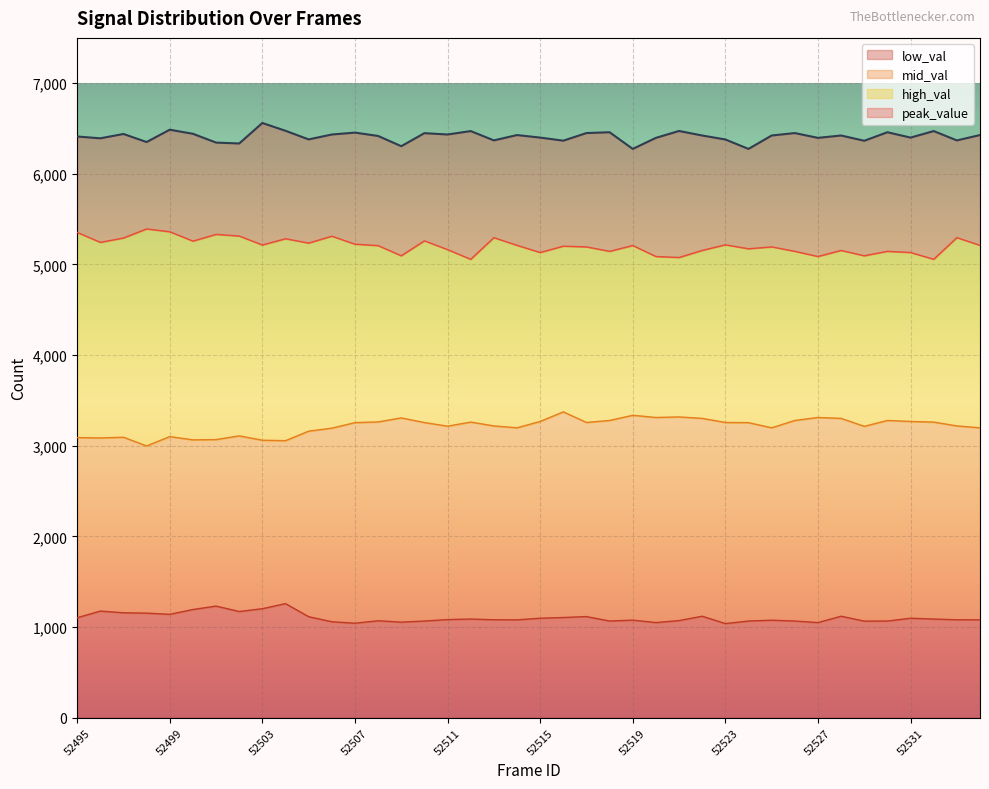

Read the low_val value at 52503, to the nearest 5.

1200